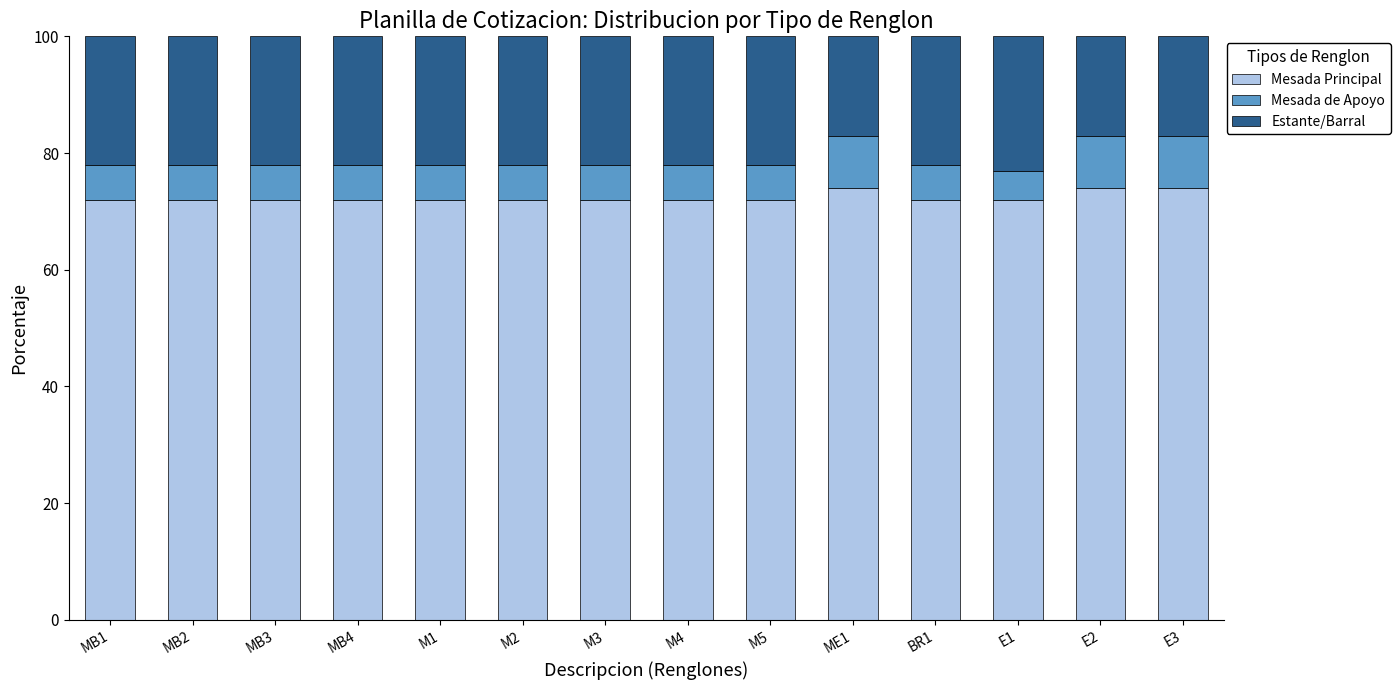

What is the sum of all Mesada Principal values?

1014